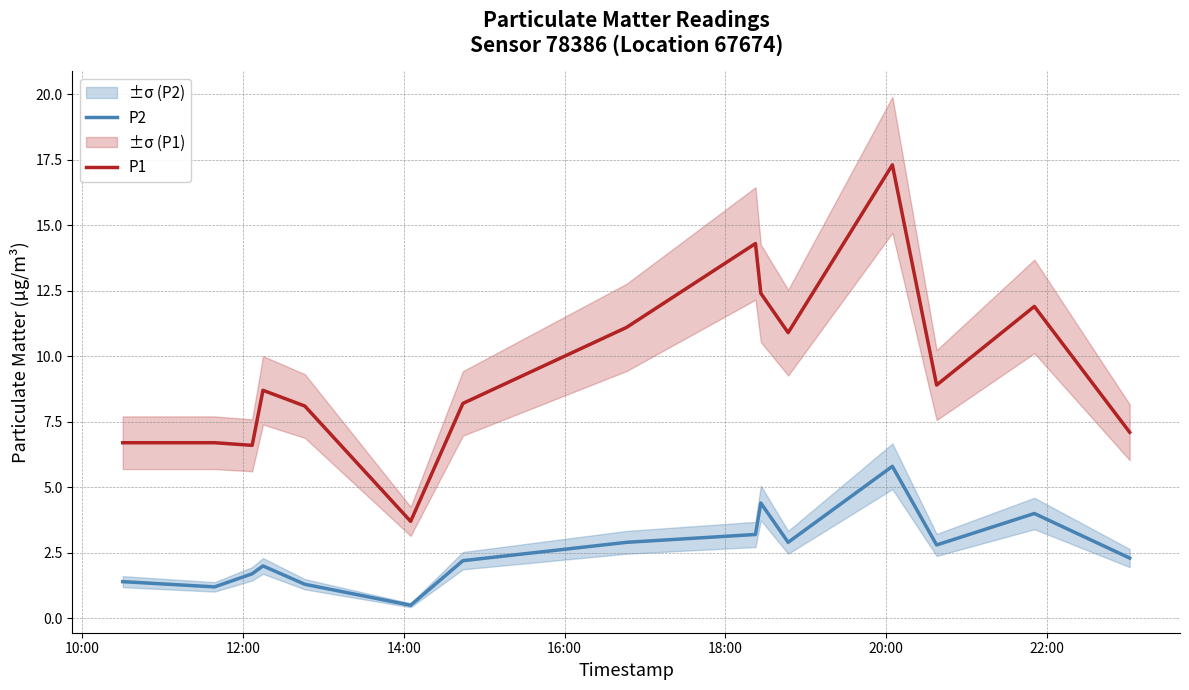

What is the maximum value for P2?

5.8